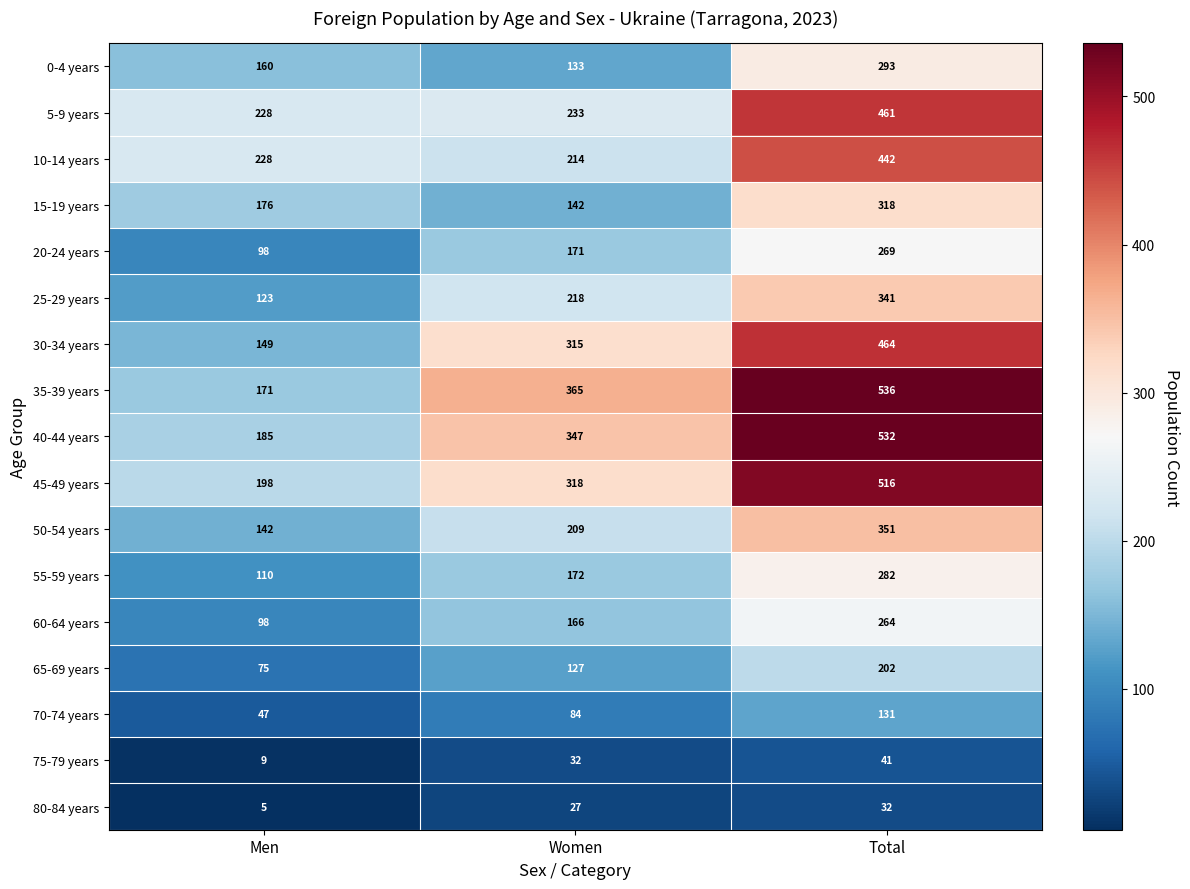

What value does the 10-14 years series have at Total?

442